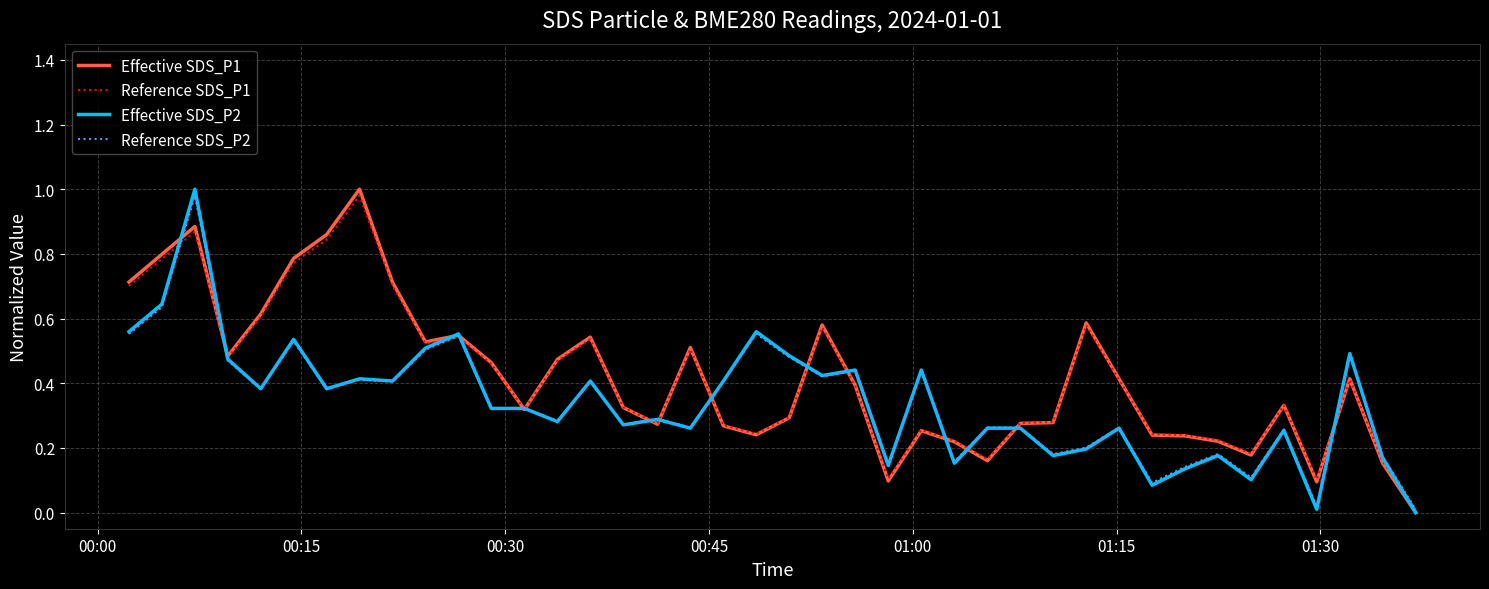

Is this an area chart (filled region under the line)?

No